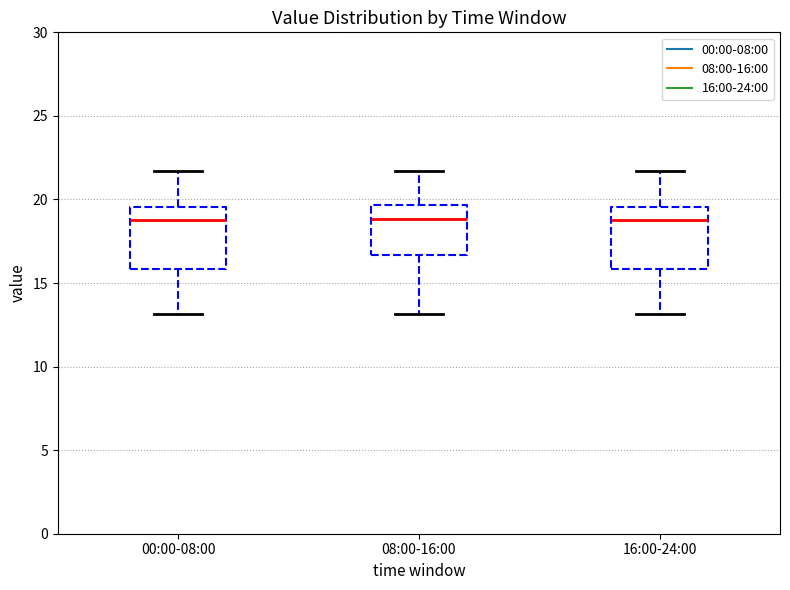

Where is the upper edge of the box for 08:00-16:00 on the y-axis? The values are not printed on the chart, so give them approximately, as read against the axis.

19.5